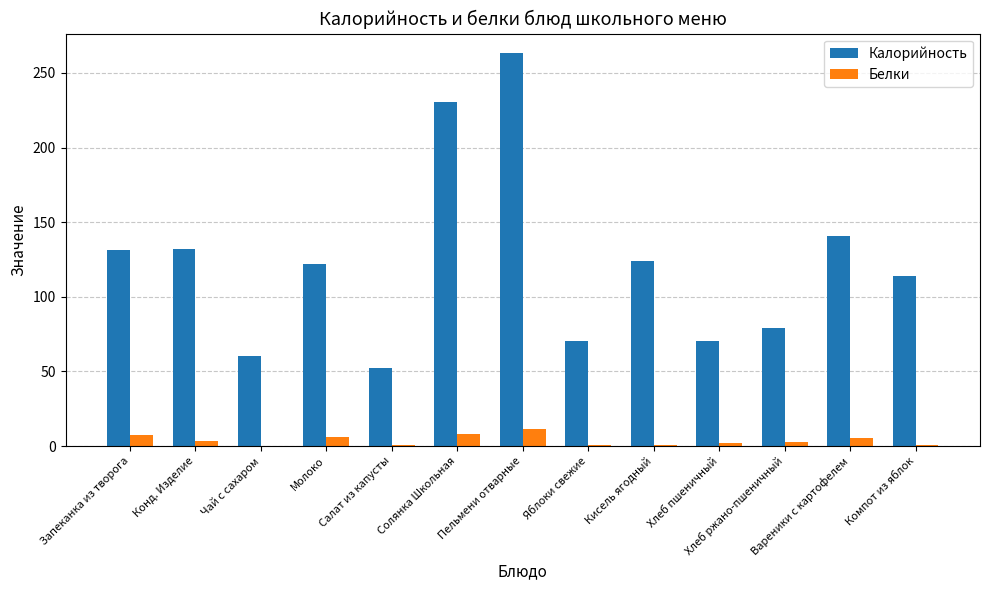

Which series changed the most between Чай с сахаром and Пельмени отварные?

Калорийность